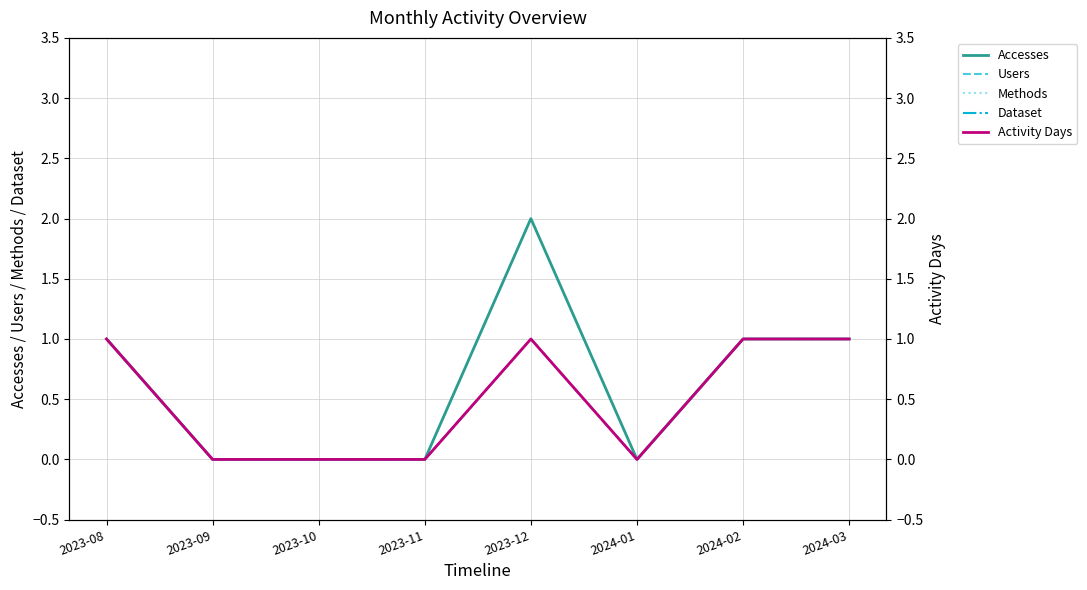

The Methods series shows 1 at 2024-03. True or false?

True